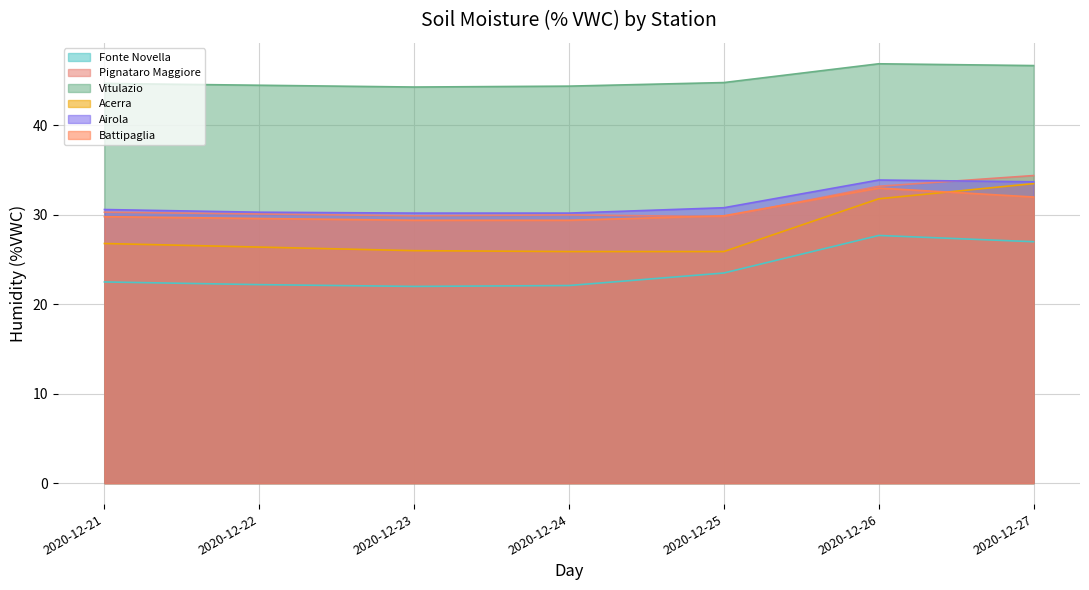

Is it true that Acerra equals 41.1 at 2020-12-22?

False